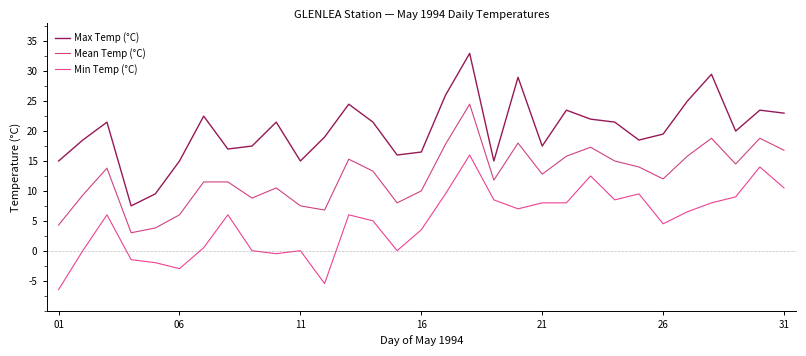

List the series in order of their peak value, highest first.

Max Temp (°C), Mean Temp (°C), Min Temp (°C)